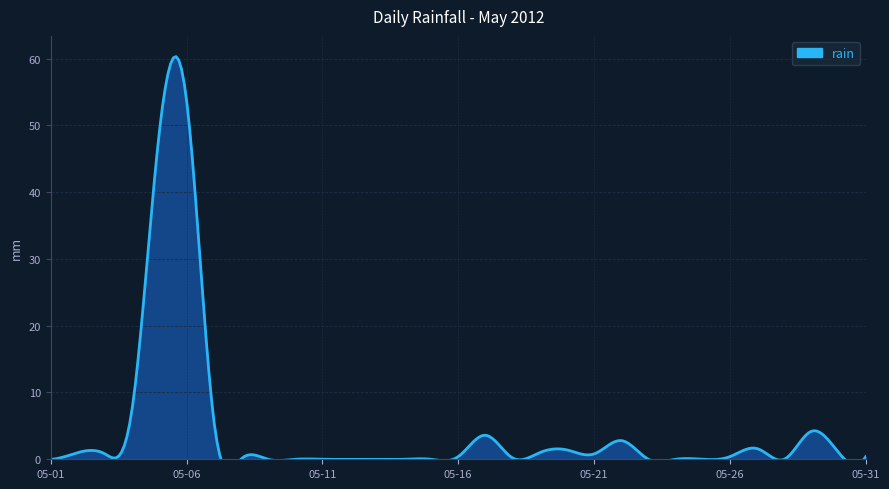

How many data points are above 0?

18